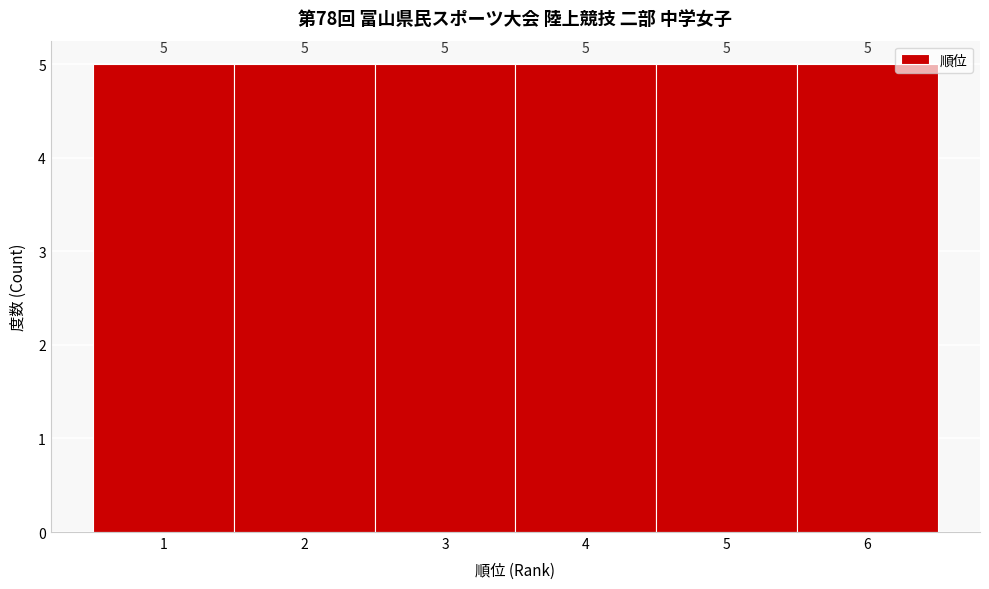

How tall is the bar that spans 0.5 to 1.5 on the x-axis?

5